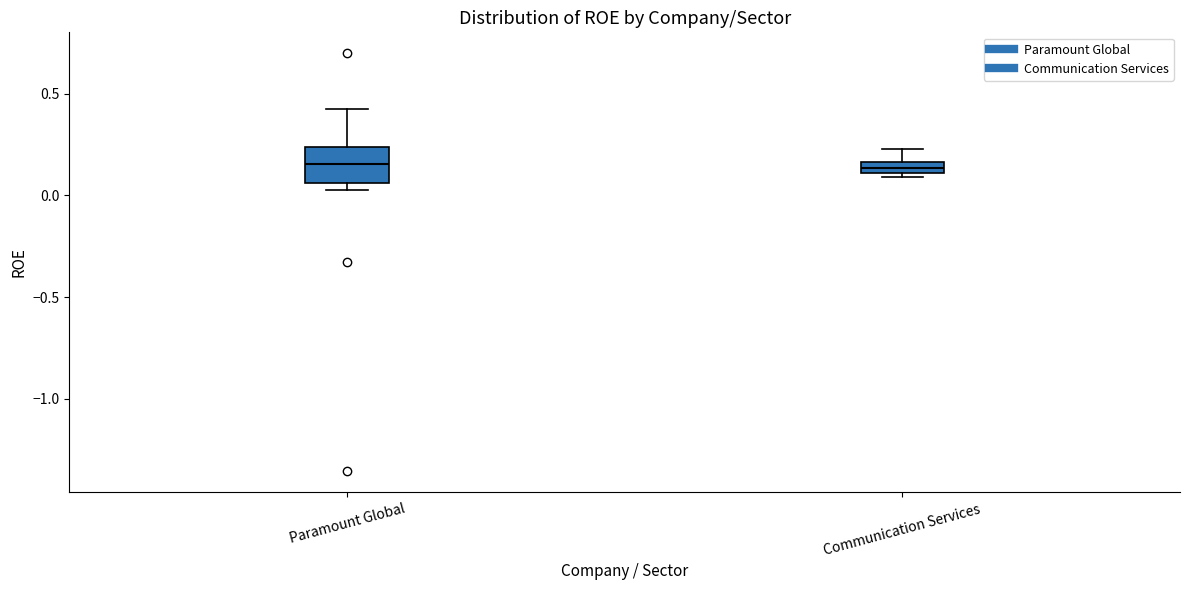

Which box is the tallest, from its lower edge to its upper edge?

Paramount Global